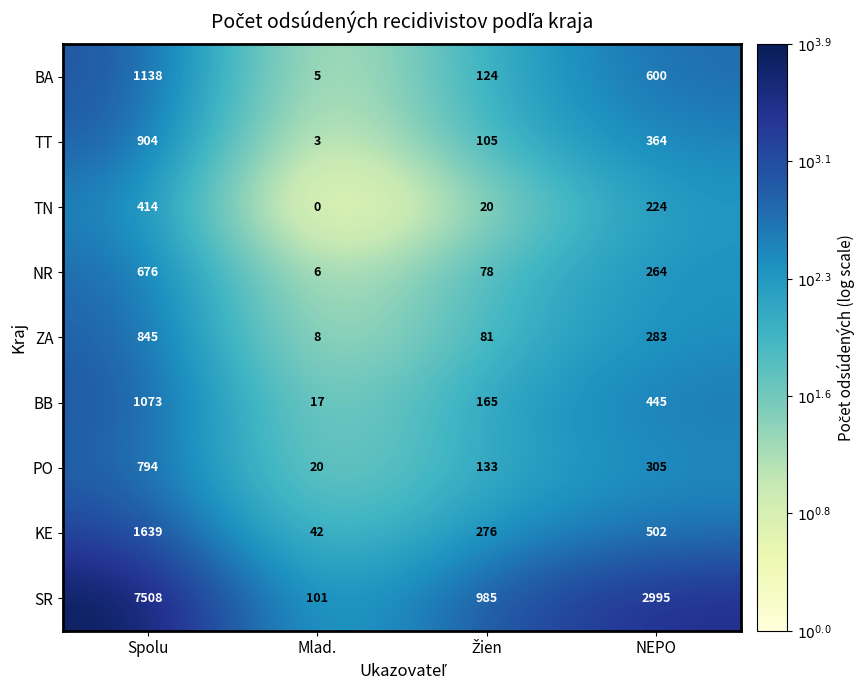

What value does the ZA series have at NEPO, to the nearest 10?

280